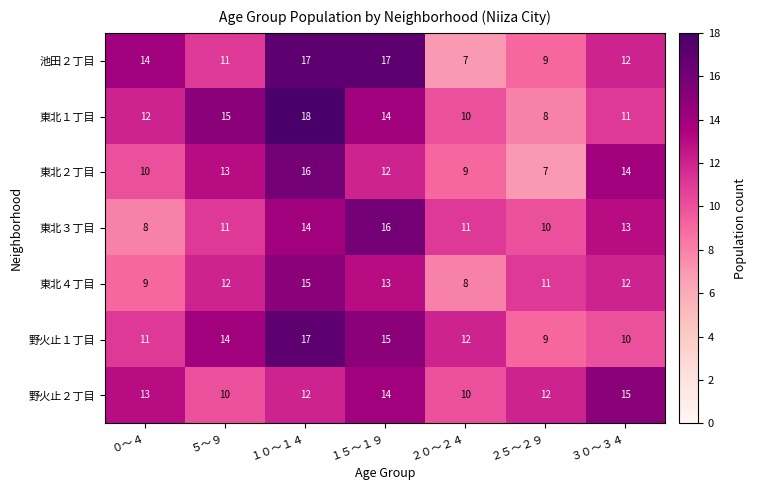

What is the difference between the highest and lowest values at ０～４?

6